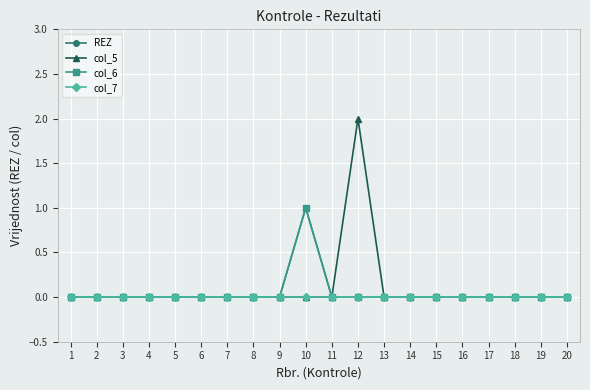

True or false: col_5 has more than 0 points higher than both neighbors.

True